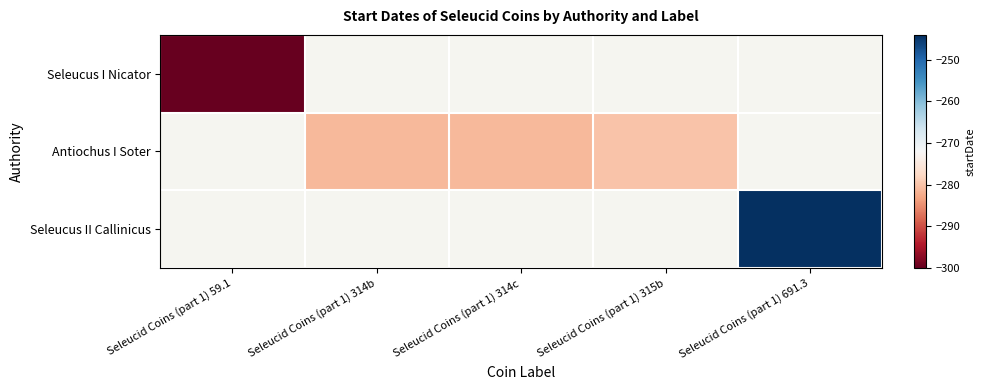

The Seleucus I Nicator series shows -157.2 at Seleucid Coins (part 1) 59.1. True or false?

False